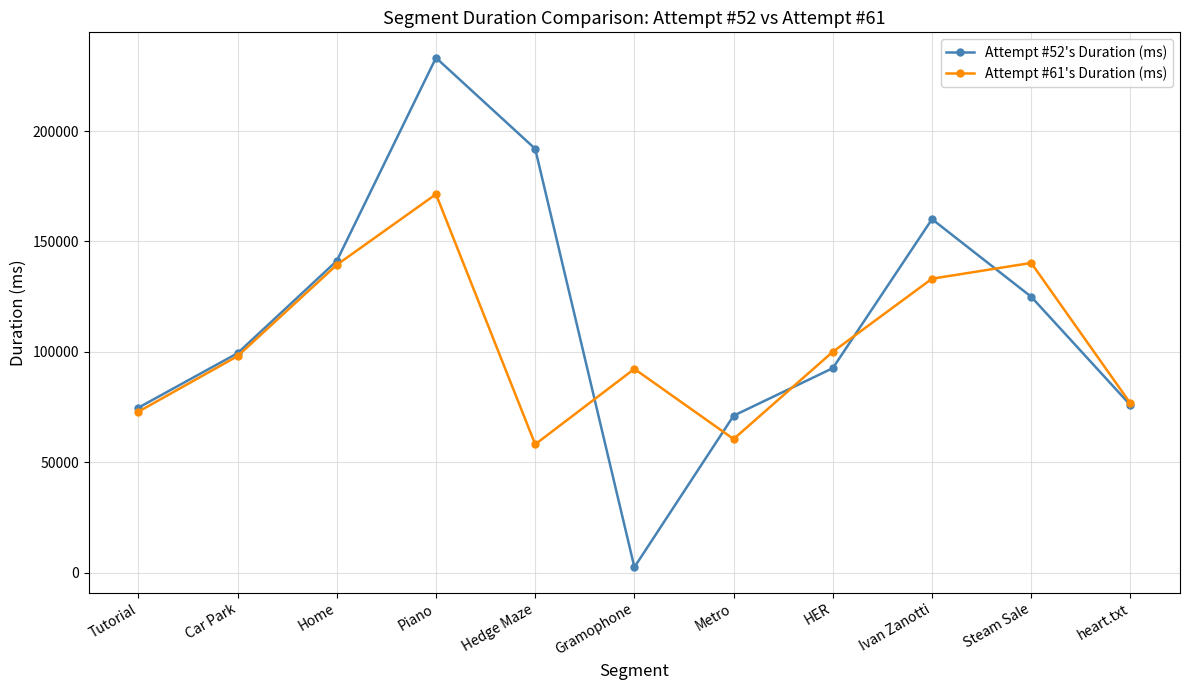

At which category is the sum across all series the highest?

Piano